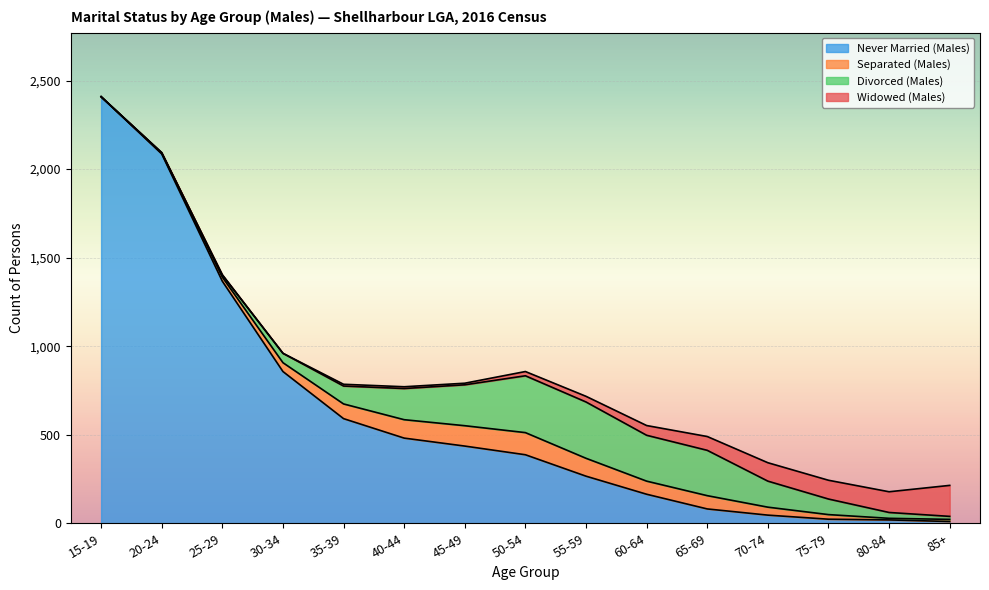

Read the Widowed (Males) value at 85+, to the nearest 50.

200